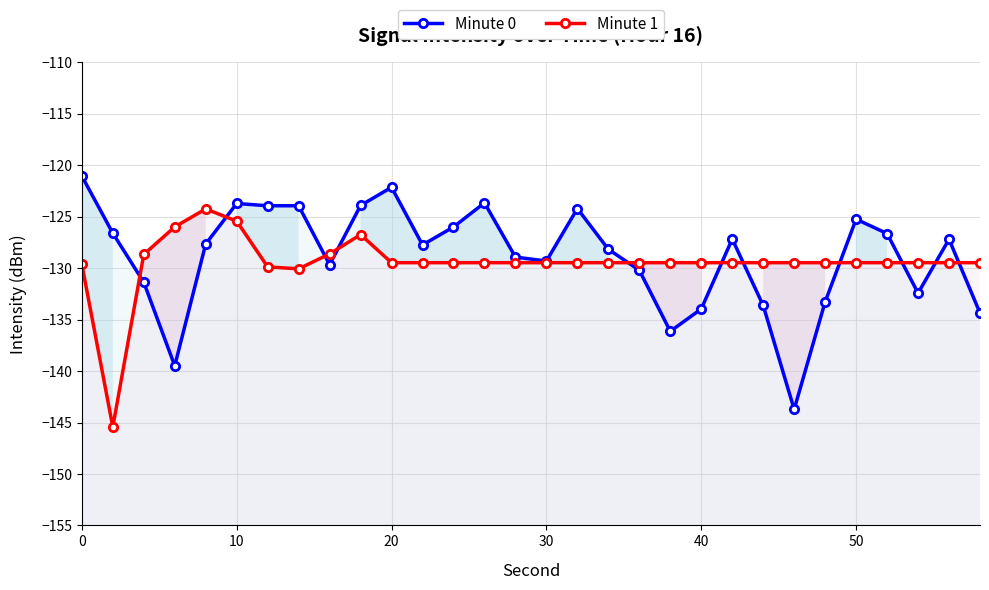

List the series in order of their peak value, lowest first.

Minute 1, Minute 0